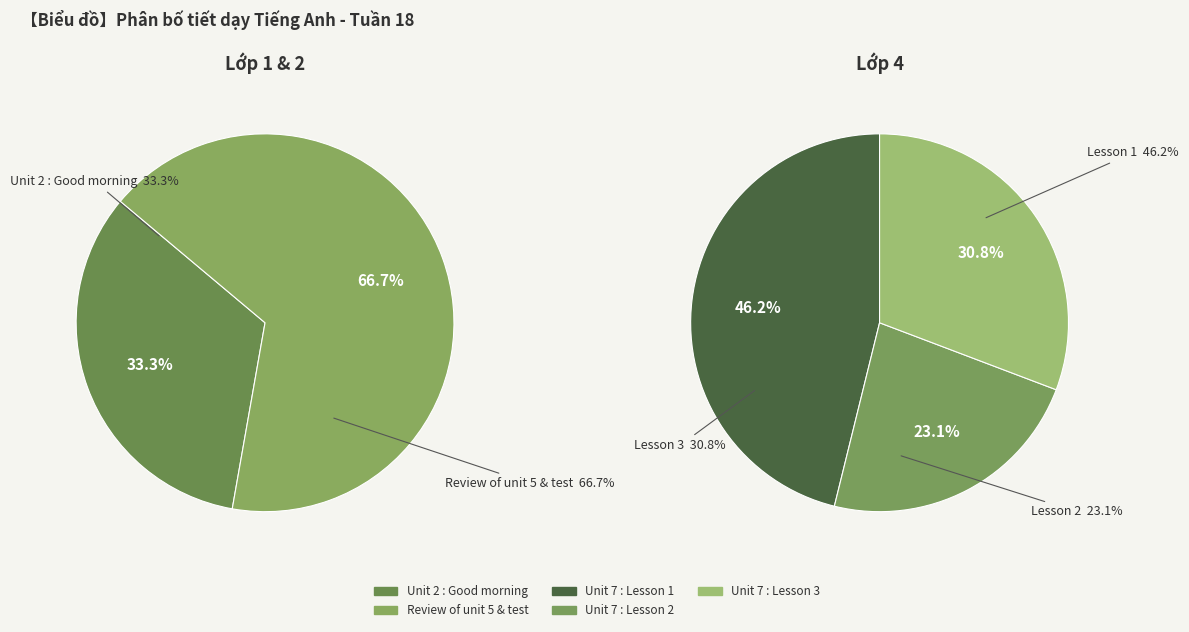

How many slices are in this pie chart?

5